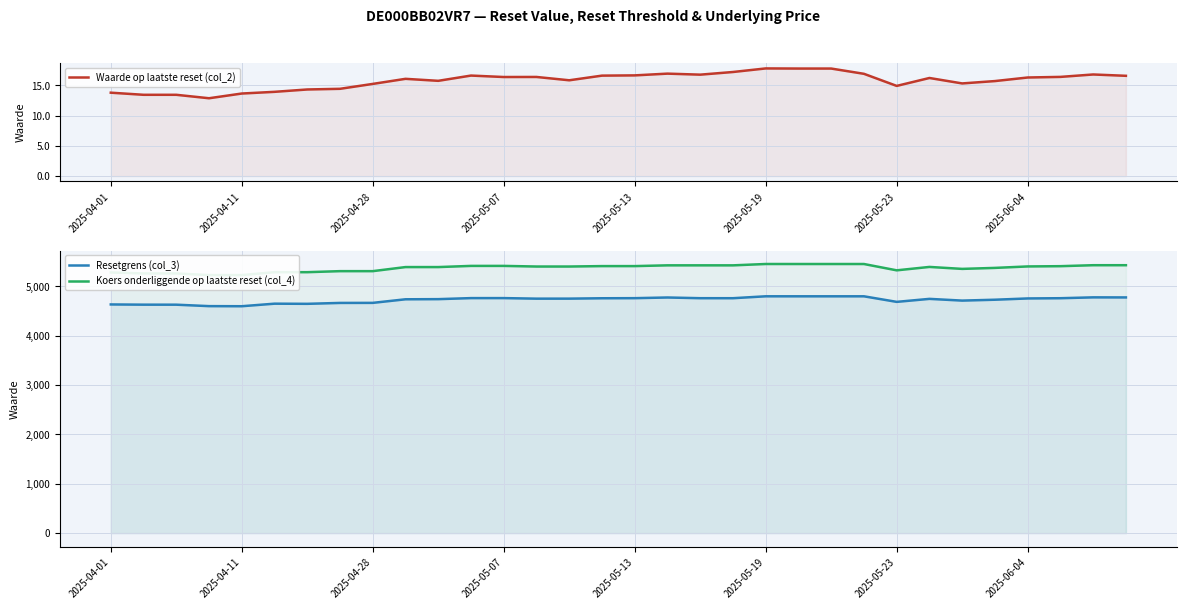

Reading left to right, extract all data points from this chart.

Waarde op laatste reset (col_2): 13.8	13.4	13.4	12.9	13.7	13.9	14.3	14.4	15.2	16.1	15.8	16.6	16.4	16.4	15.8	16.6	16.6	16.9	16.8	17.2	17.8	17.8	17.8	16.9	14.9	16.2	15.3	15.7	16.3	16.4	16.8	16.6
Resetgrens (col_3): 4634.9	4630.5	4630.0	4600.8	4598.8	4650.5	4647.4	4665.7	4666.8	4739.5	4742.4	4763.4	4763.5	4752.3	4752.7	4760.3	4762.2	4775.8	4761.6	4761.3	4800.1	4799.9	4799.9	4799.9	4687.2	4747.9	4712.9	4730.6	4756.5	4761.3	4778.6	4777.2
Koers onderliggende op laatste reset (col_4): 5283.1	5263.4	5263.4	5230.2	5230.2	5288.9	5288.9	5309.7	5309.7	5392.4	5392.4	5416.2	5416.2	5403.4	5403.4	5412.1	5412.1	5427.5	5427.5	5427.2	5454.6	5454.5	5454.5	5454.5	5326.3	5395.3	5355.6	5375.7	5405.1	5410.6	5430.2	5430.2